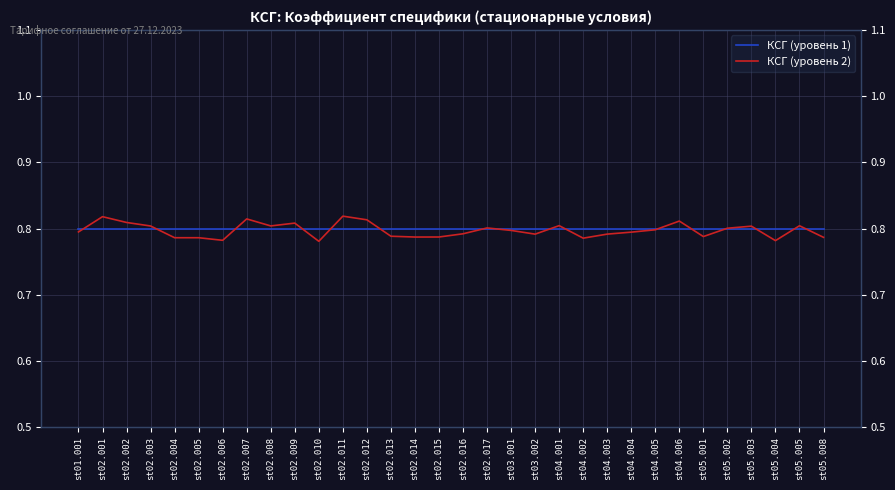

Rank the series at st05.003 from highest to lowest value.

КСГ (уровень 2), КСГ (уровень 1)